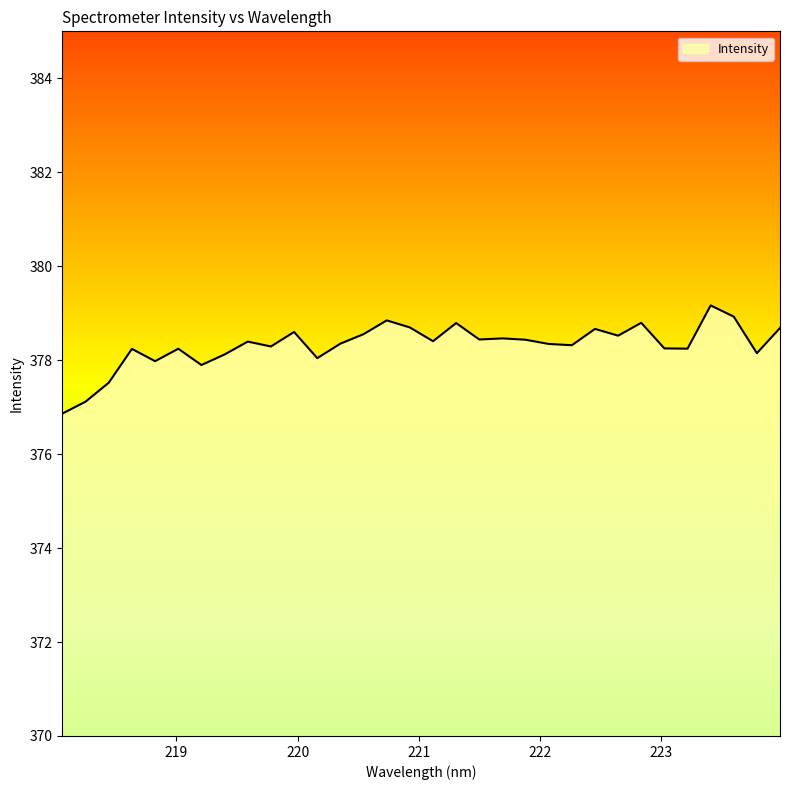

What is the maximum value shown in the chart?

379.2